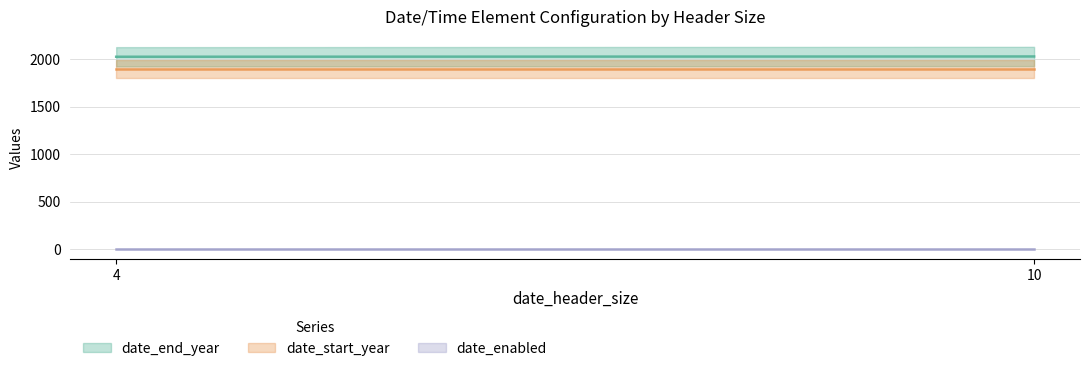

At which category is the sum across all series the highest?

4